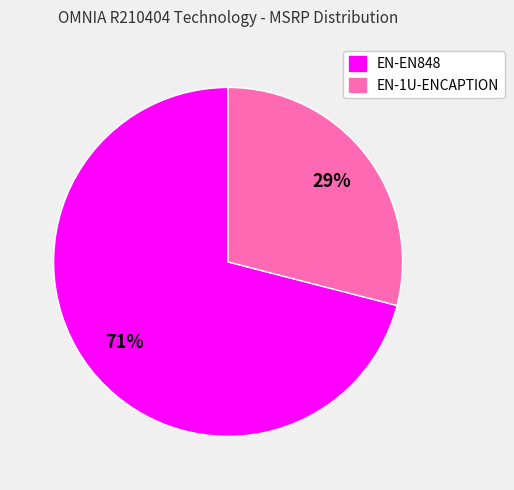

Which slice is the smallest?

EN-1U-ENCAPTION